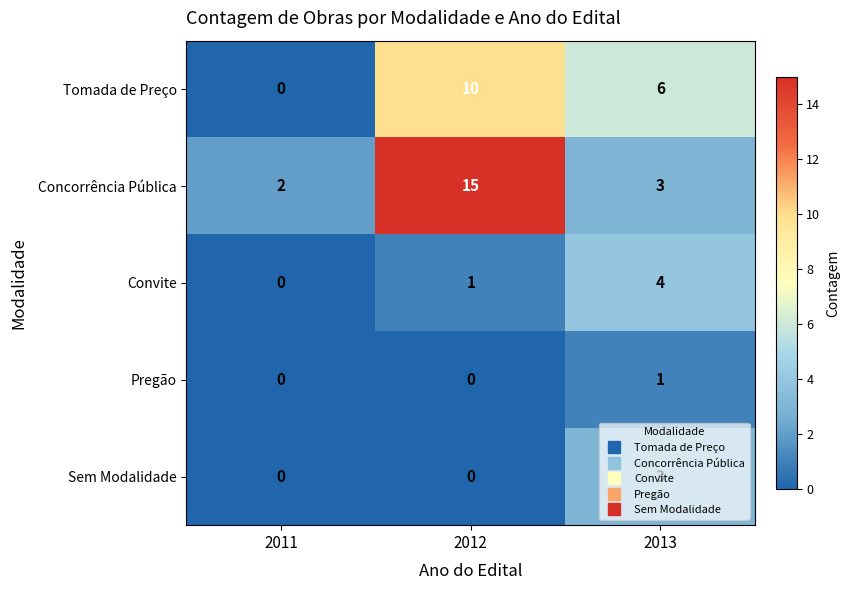

What is the difference between the Tomada de Preço values at 2013 and 2012?

4